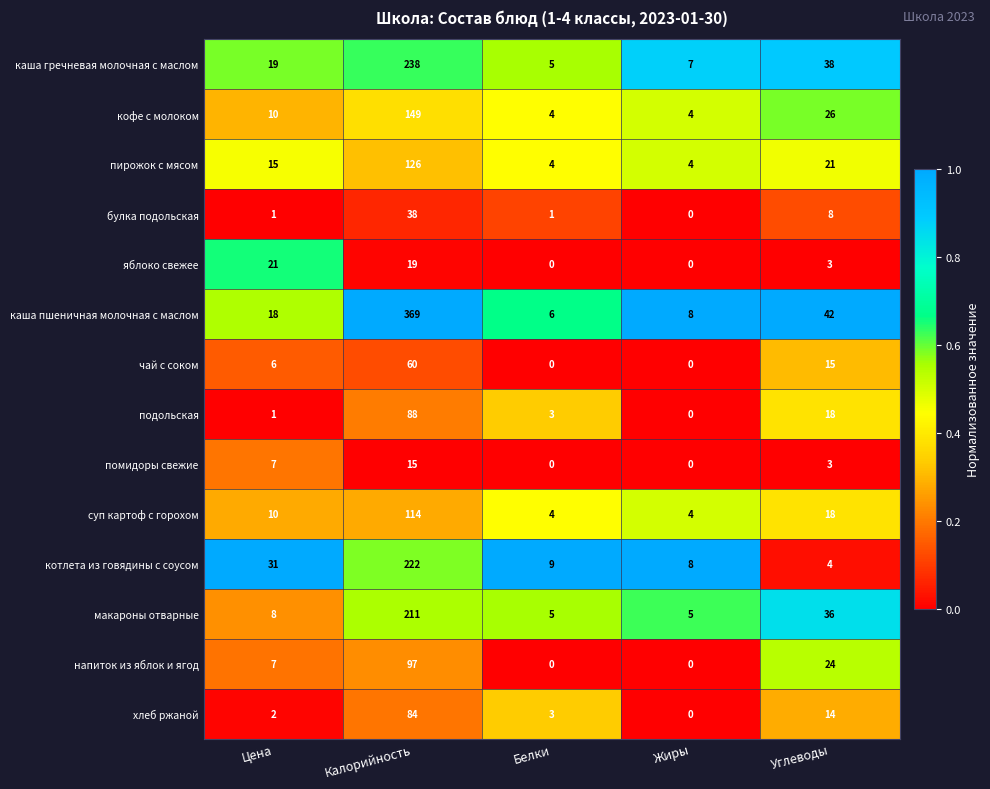

At which category does the chart reach its peak across all series?

Калорийность